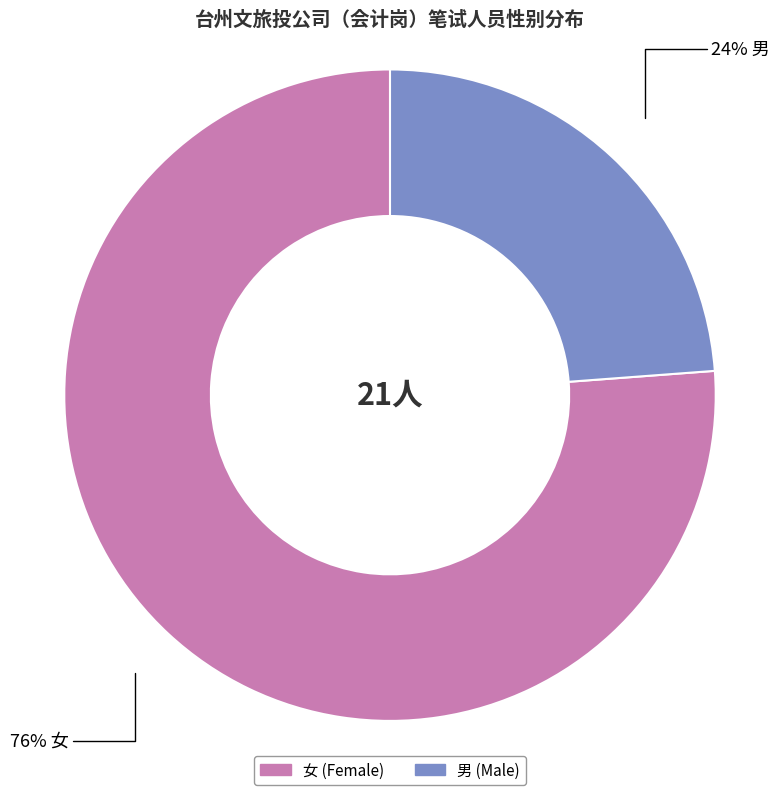

Which has a higher value, 女 or 男?

女